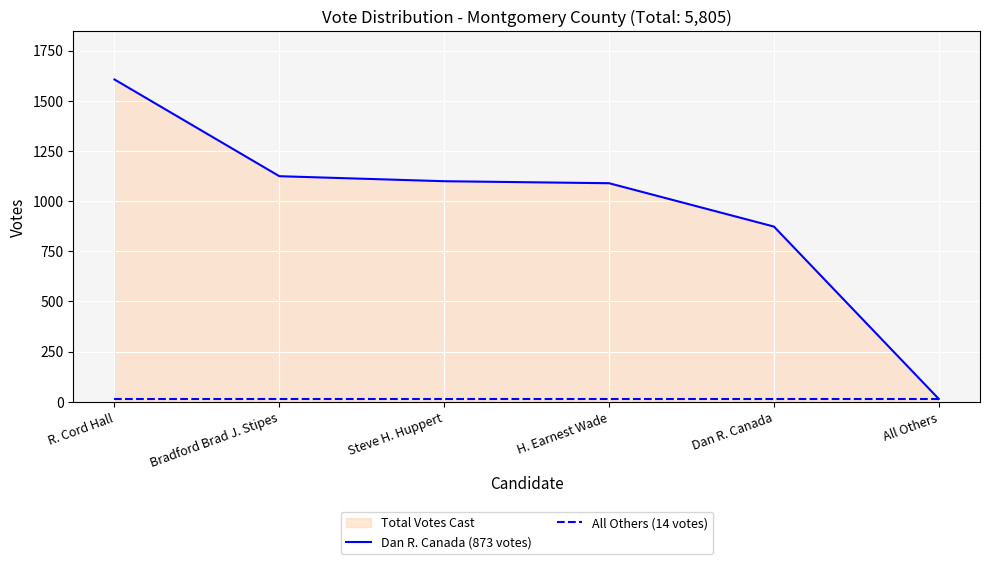

What is the smallest value displayed?

14